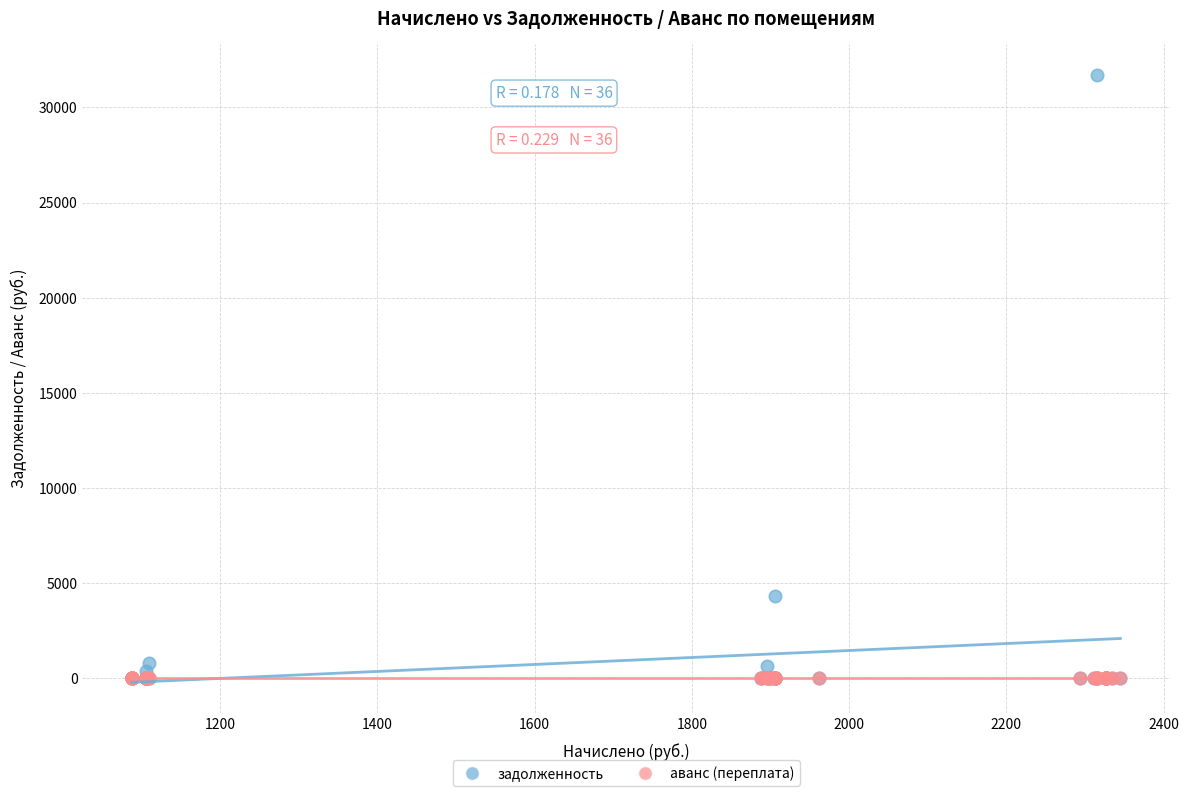

In the задолженность series, what Y value is closest to 15863?

4332.4